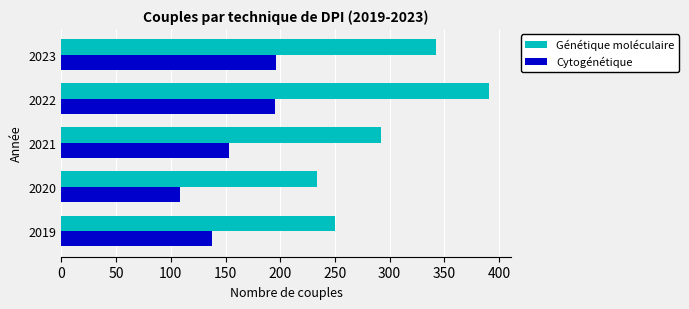

What is the spread (max minus min) of values at 2019?

112